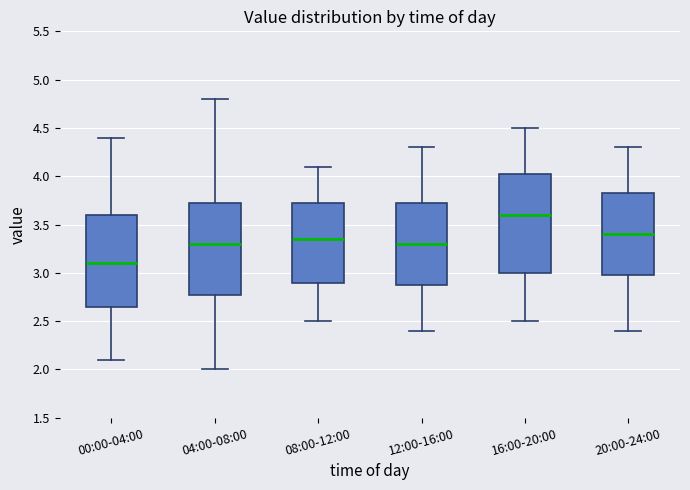

Reading left to right, transcribe this box plot: for each box, give where its median line is, the range the box spans, and where its two whiskers end, as read against the y-axis. The values are not printed on the chart, so give them approximately, as read against the axis.

00:00-04:00: median 3.10, box 2.65 to 3.60, whiskers 2.10 to 4.40
04:00-08:00: median 3.30, box 2.80 to 3.75, whiskers 2.00 to 4.80
08:00-12:00: median 3.35, box 2.90 to 3.75, whiskers 2.50 to 4.10
12:00-16:00: median 3.30, box 2.90 to 3.75, whiskers 2.40 to 4.30
16:00-20:00: median 3.60, box 3.00 to 4.05, whiskers 2.50 to 4.50
20:00-24:00: median 3.40, box 3.00 to 3.85, whiskers 2.40 to 4.30